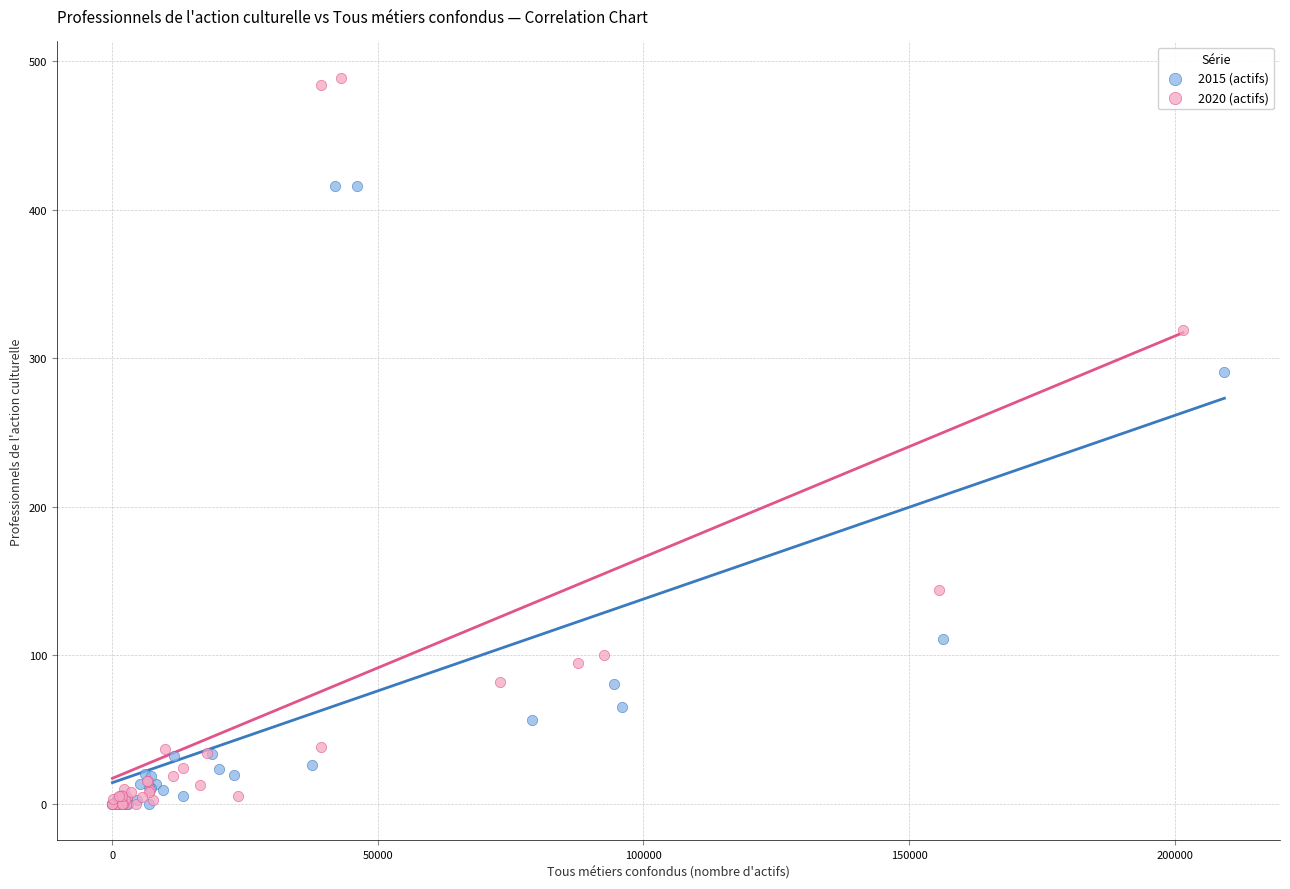

Which series contains the highest Y value?

2020 (actifs)